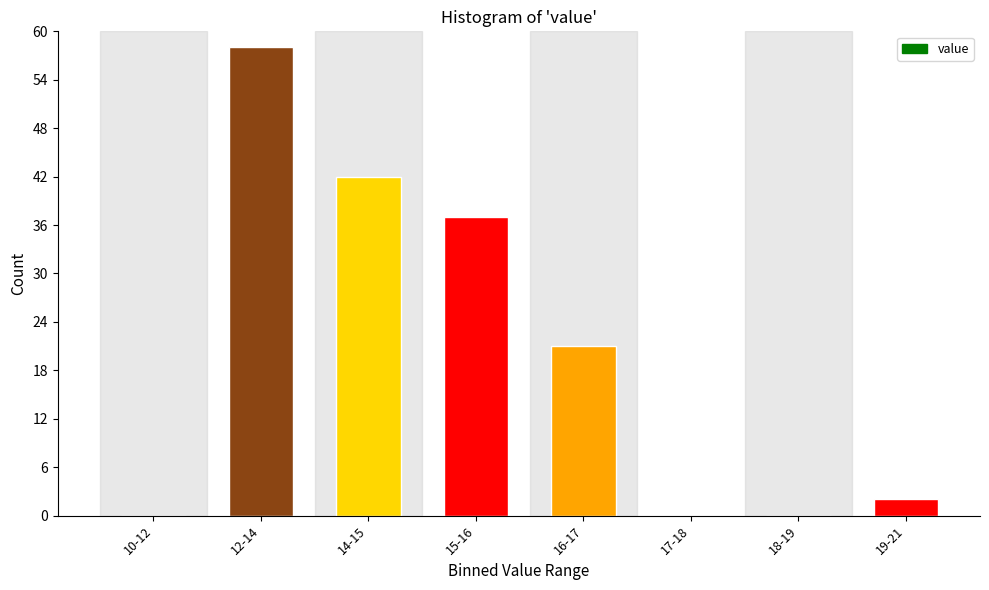

Reading left to right, list all the values displayed in this chart.

10-12=0	12-14=58	14-15=42	15-16=37	16-17=21	17-18=0	18-19=0	19-21=2